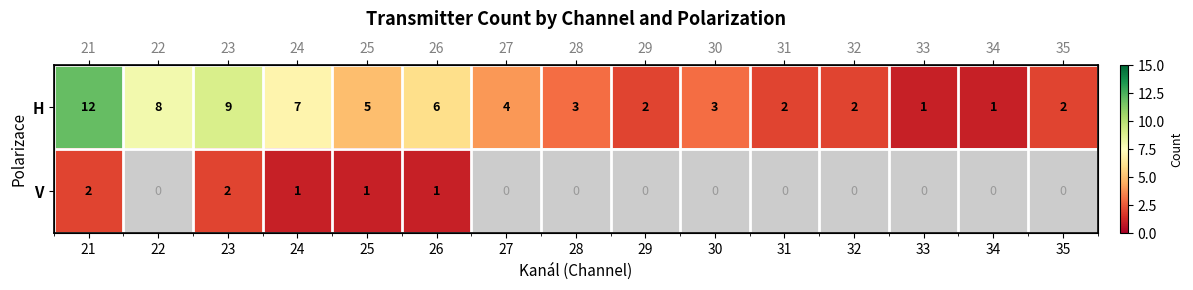

Which series has the largest total across all categories?

H